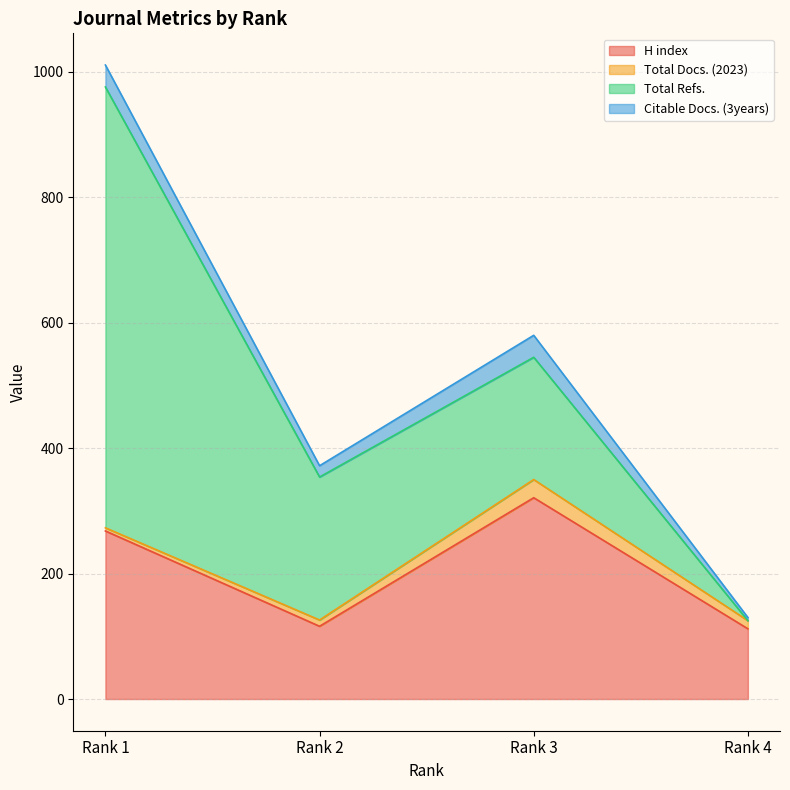

How many values in the H index series exceed 268?

1